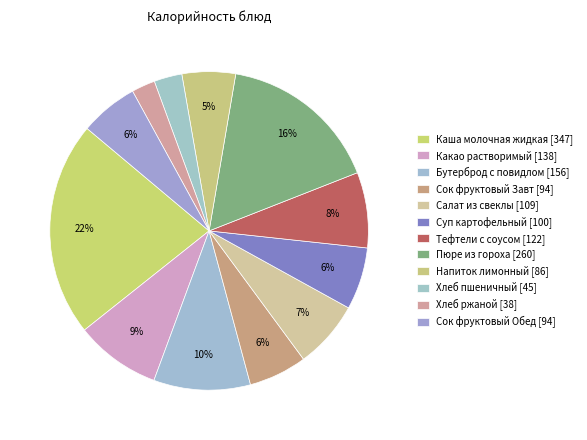

How many segments does this pie chart have?

12